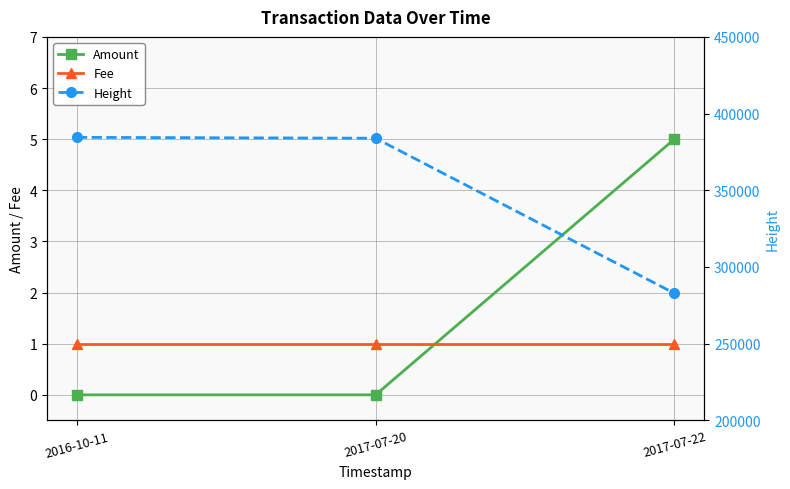

At which label does Fee reach its peak?

2016-10-11